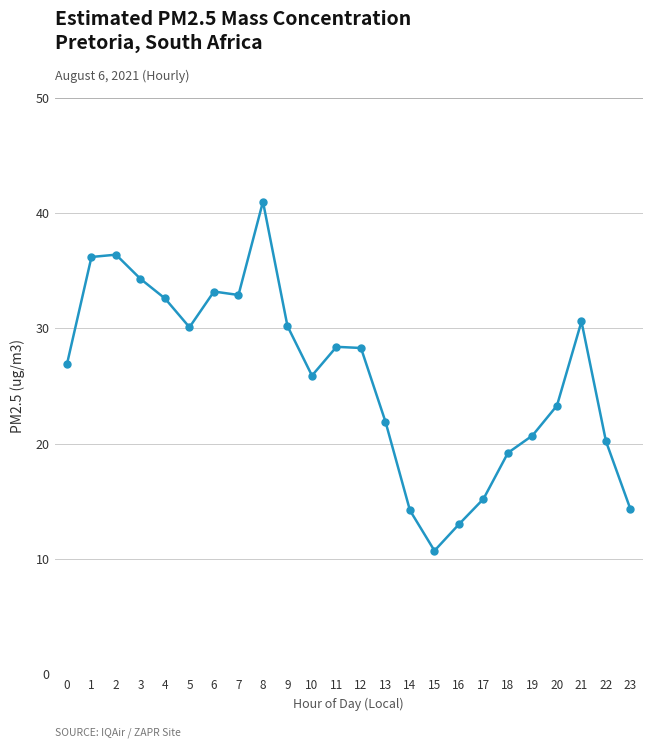

What is the change in value from 11 to 13?

-6.5